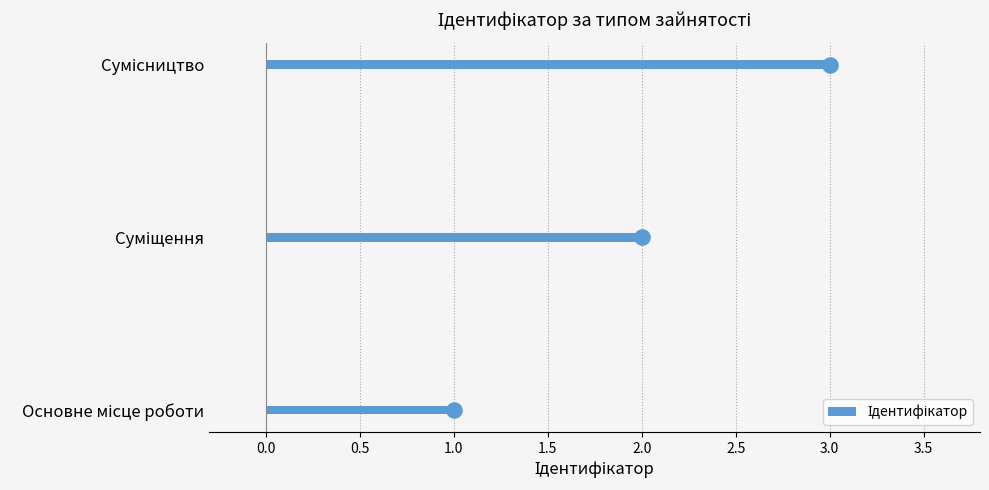

Between Сумісництво and Суміщення, which is larger?

Сумісництво